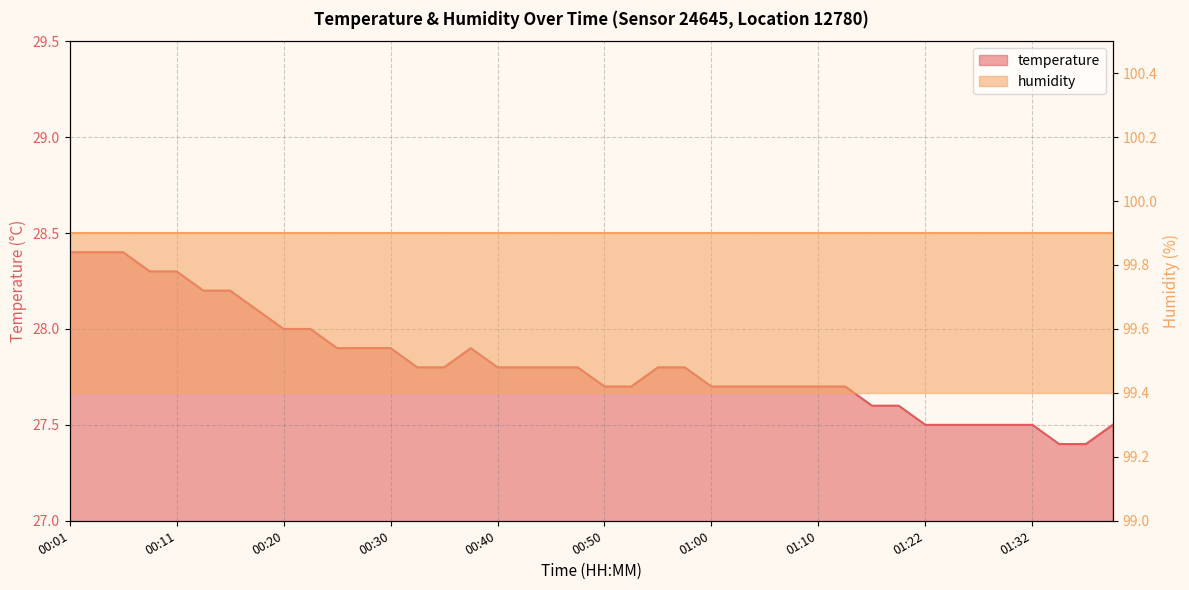

What is the sum of all values?

1112.9